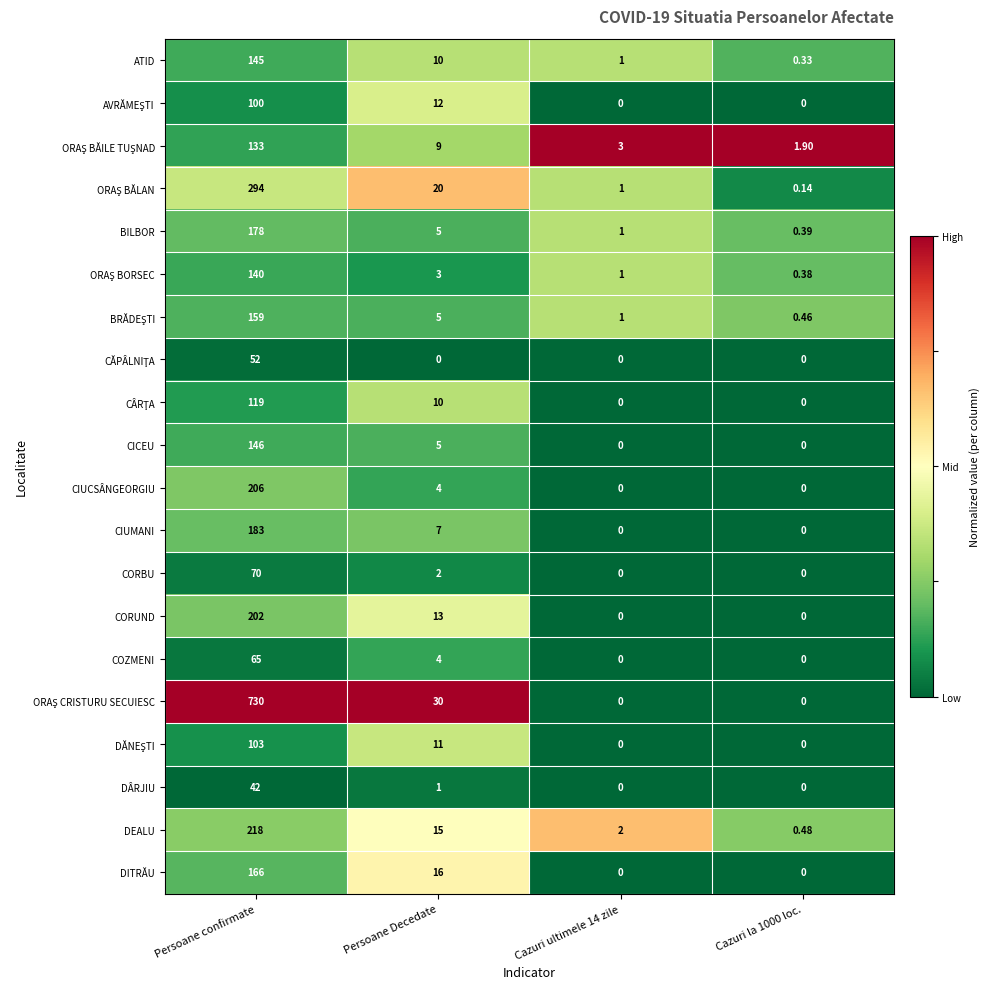

At which category is the sum across all series the highest?

Persoane confirmate